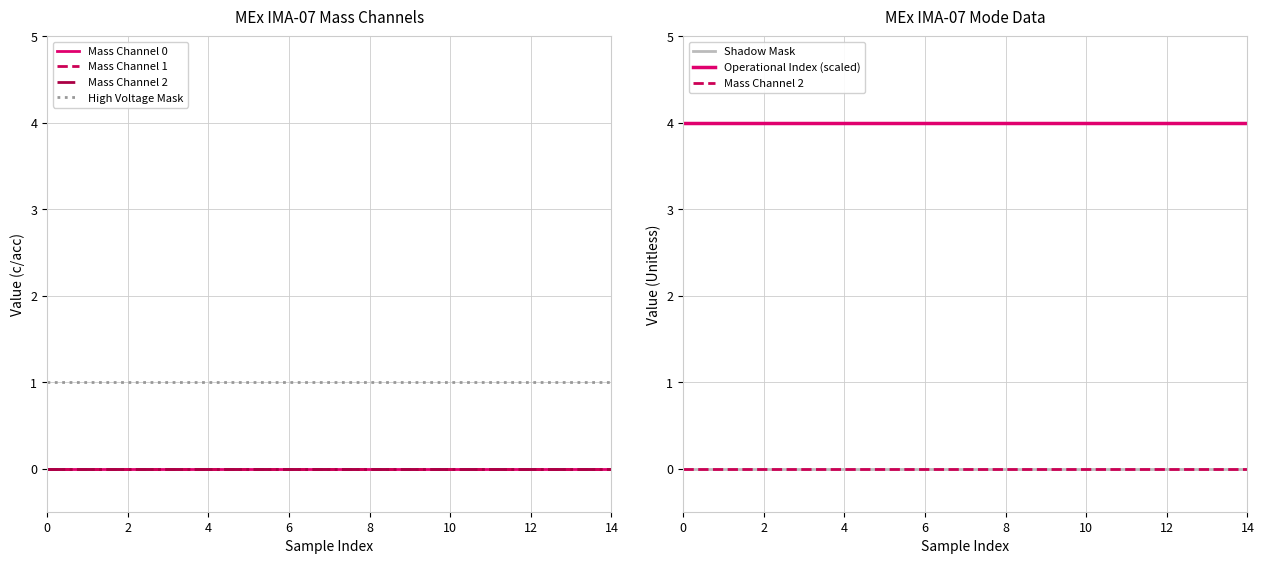

True or false: Operational Index (scaled) and Shadow Mask intersect in this chart.

False